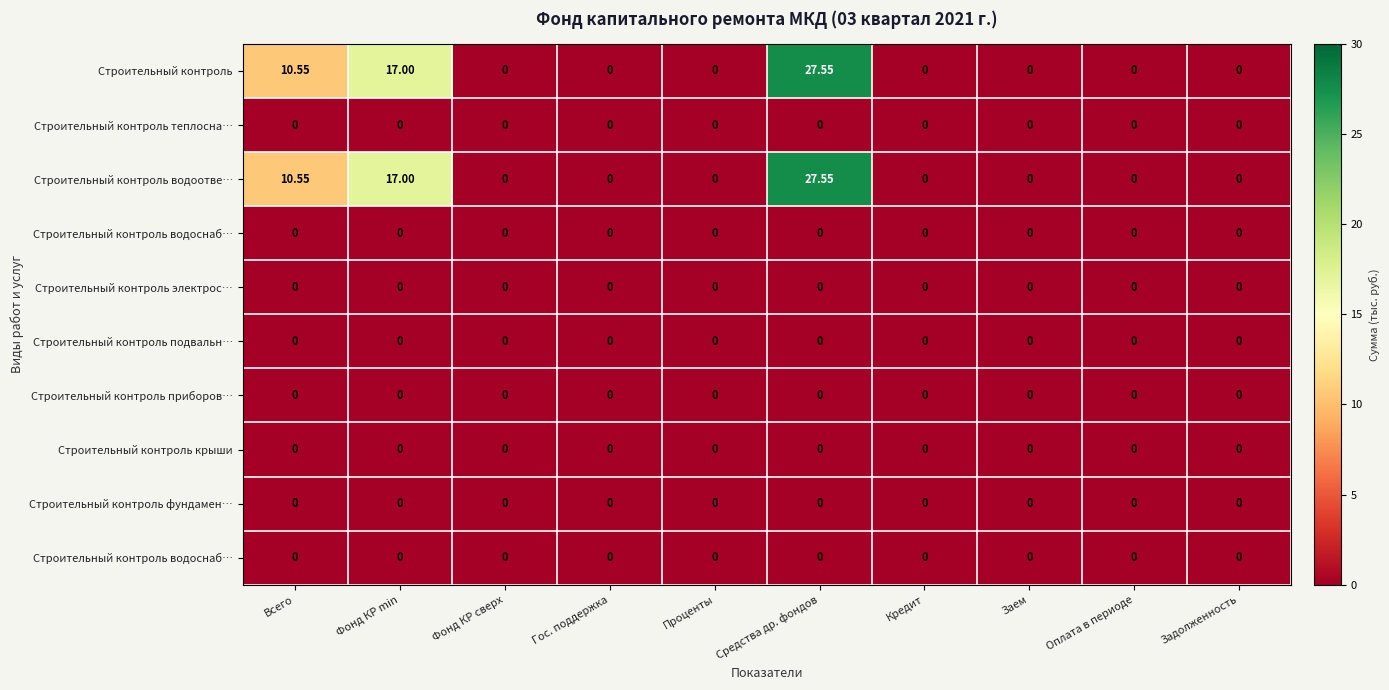

How many categories are shown in the chart?

10